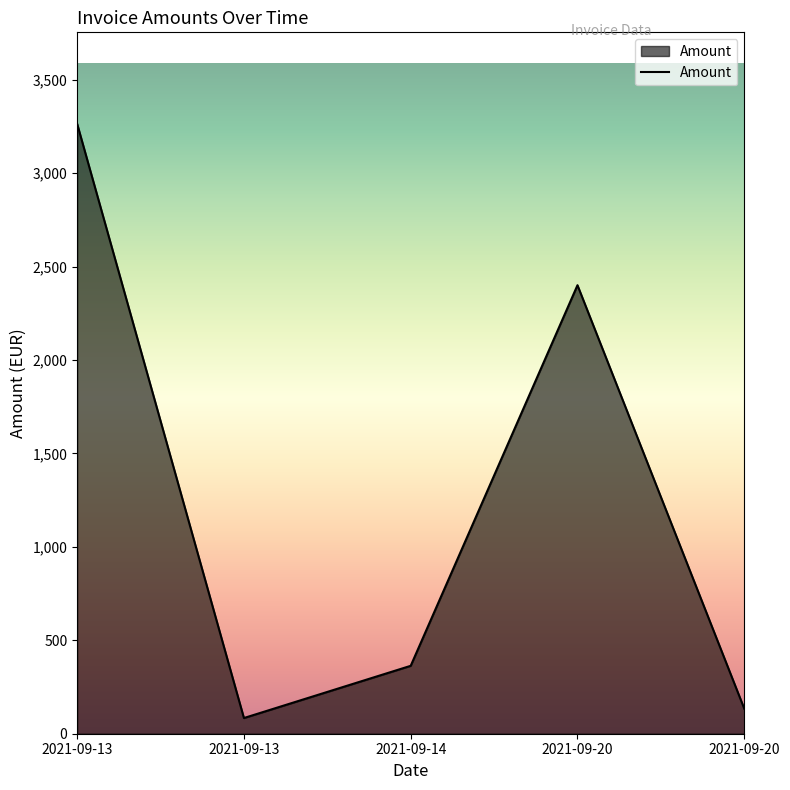

Reading left to right, extract all data points from this chart.

2021-09-13=3263.5	2021-09-13=84.0	2021-09-14=363.4	2021-09-20=2400.0	2021-09-20=134.4